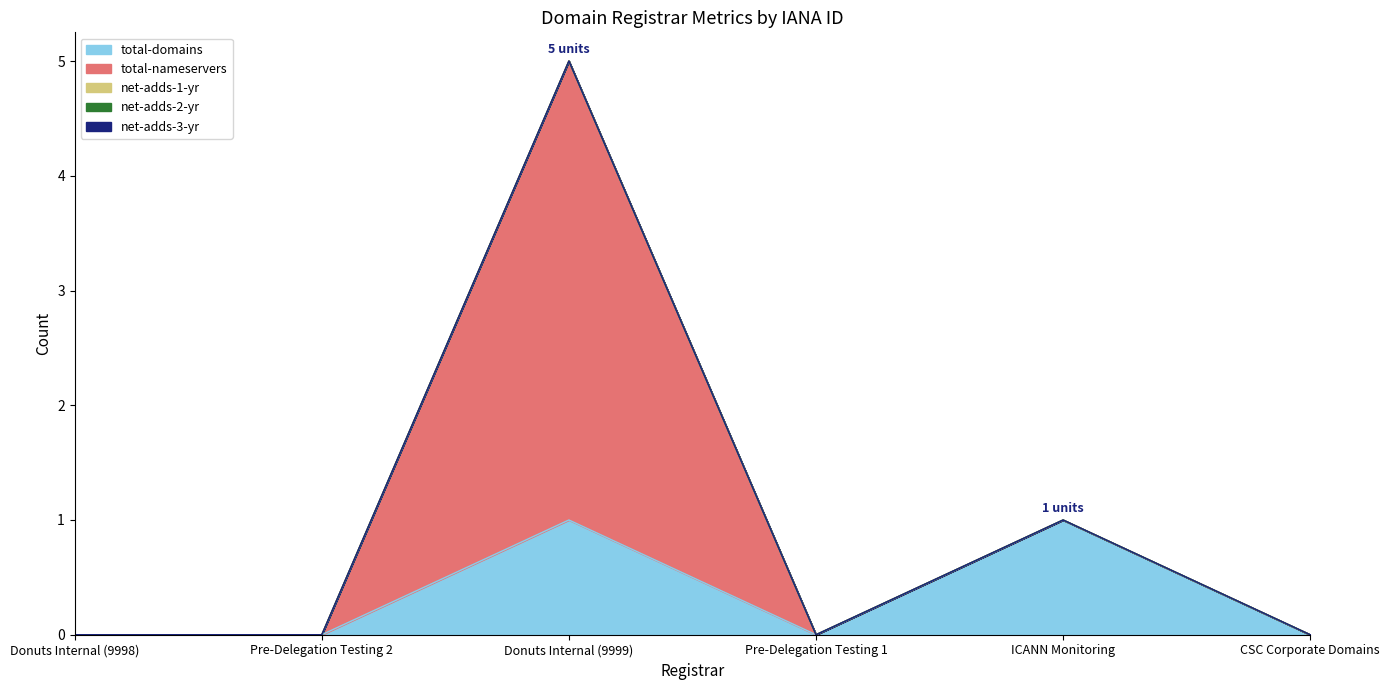

Which series has the largest range (max minus min)?

total-nameservers